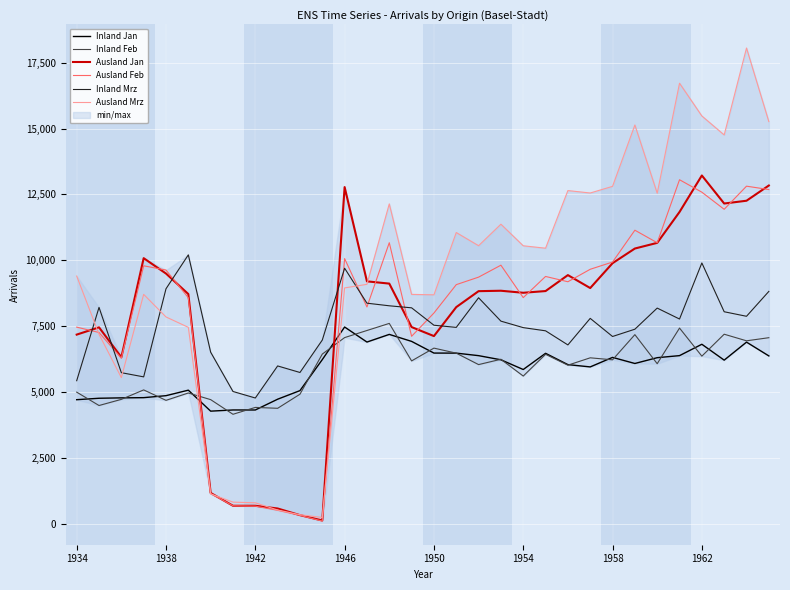

What is the smallest value displayed?

112